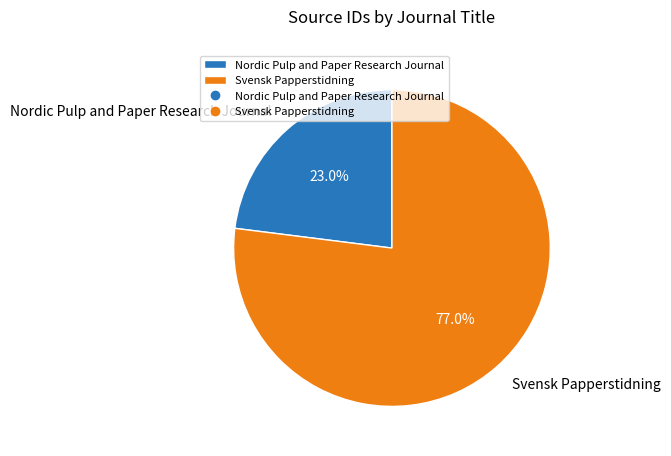

To the nearest percent, what percentage of the pie is Svensk Papperstidning?

77%